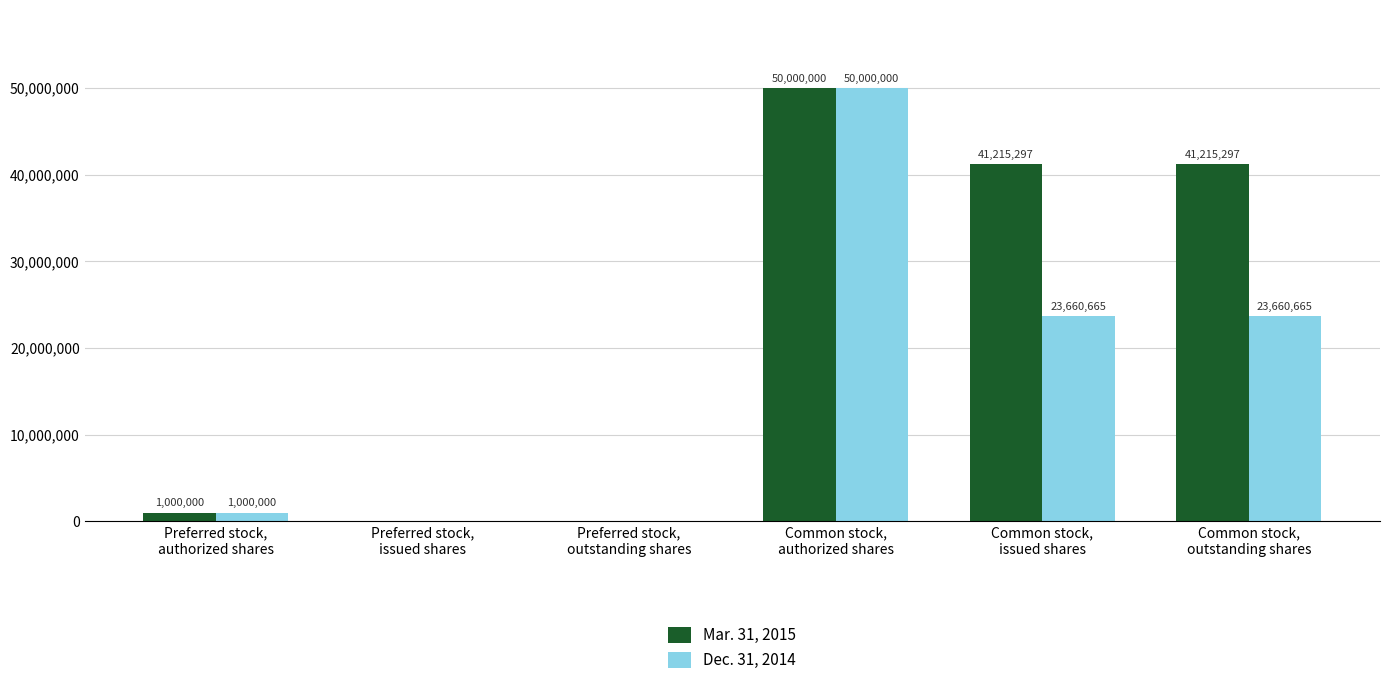

How many positive values does the Mar. 31, 2015 series have?

4